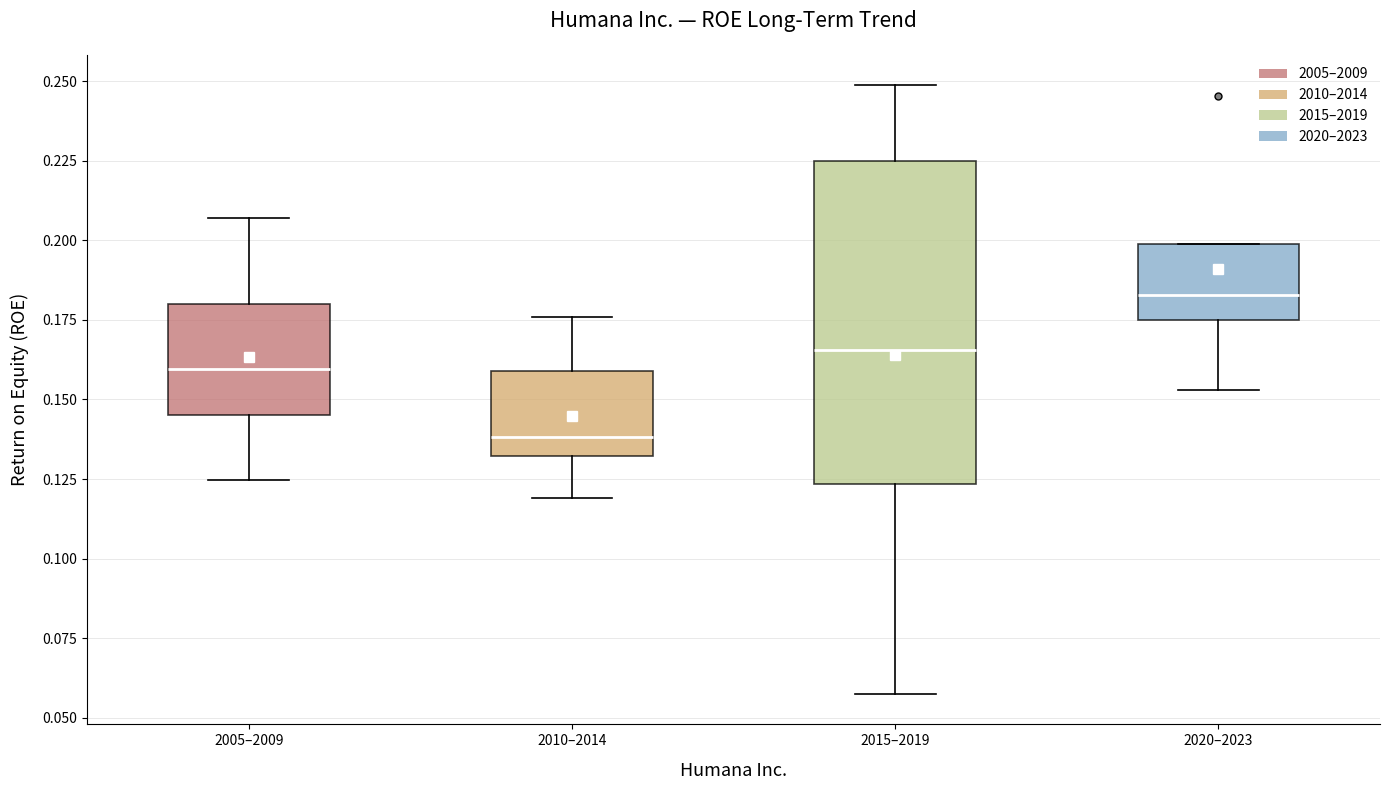

Reading left to right, read every box against the y-axis: the position of its median line, the range the box covers, and the ends of its whiskers. The values are not printed on the chart, so give them approximately, as read against the axis.

2005–2009: median 0.160, box 0.145 to 0.180, whiskers 0.125 to 0.205
2010–2014: median 0.140, box 0.130 to 0.160, whiskers 0.120 to 0.175
2015–2019: median 0.165, box 0.125 to 0.225, whiskers 0.060 to 0.250
2020–2023: median 0.185, box 0.175 to 0.200, whiskers 0.155 to 0.200